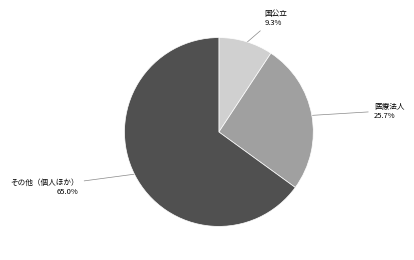

How much of the chart is everything except その他（個人ほか）?

35.0%